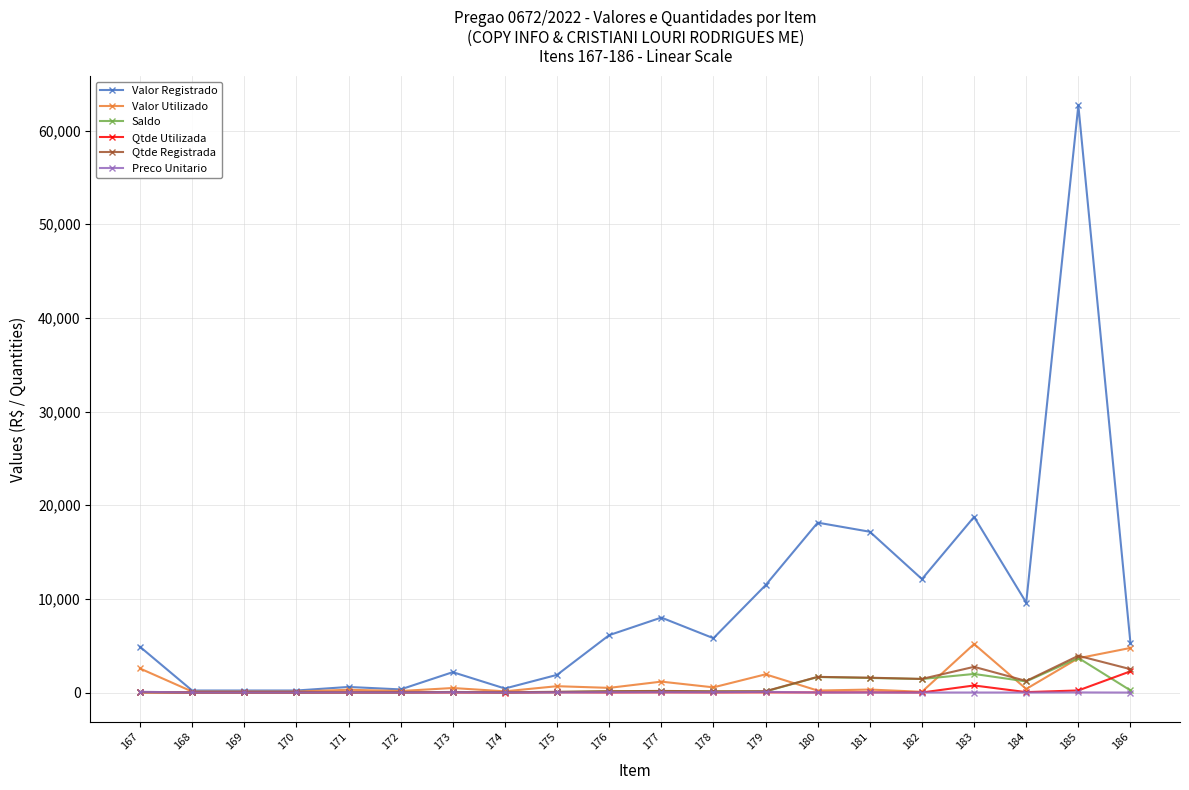

Which series has the largest range (max minus min)?

Valor Registrado